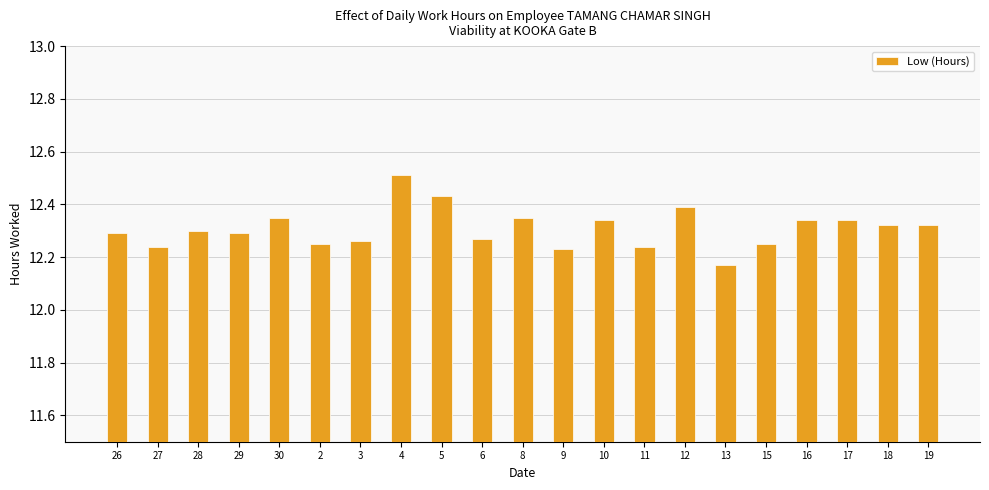

True or false: the data shows 12.3 at 18.

True